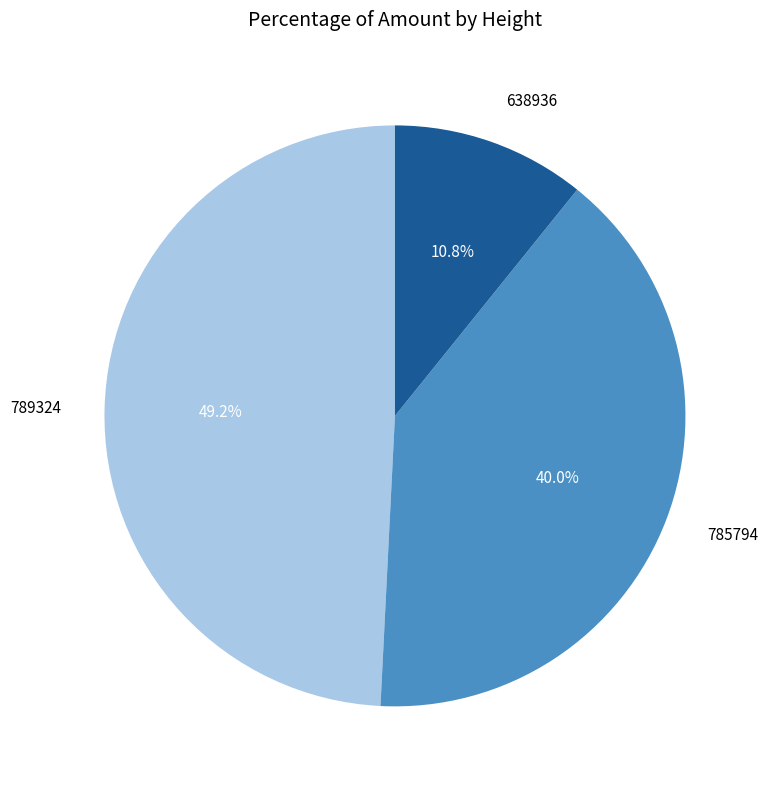

Does 638936 represent more than half of the total?

No